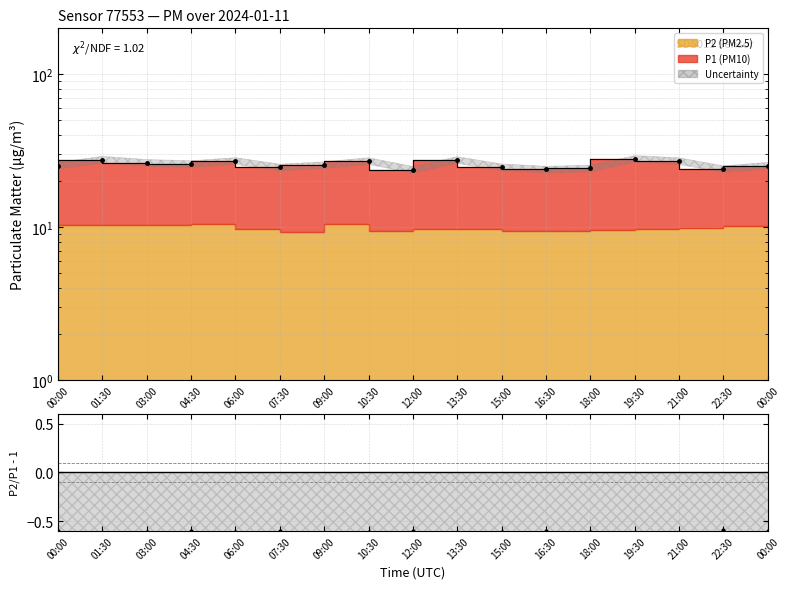

What is the maximum value shown in the chart?

28.0